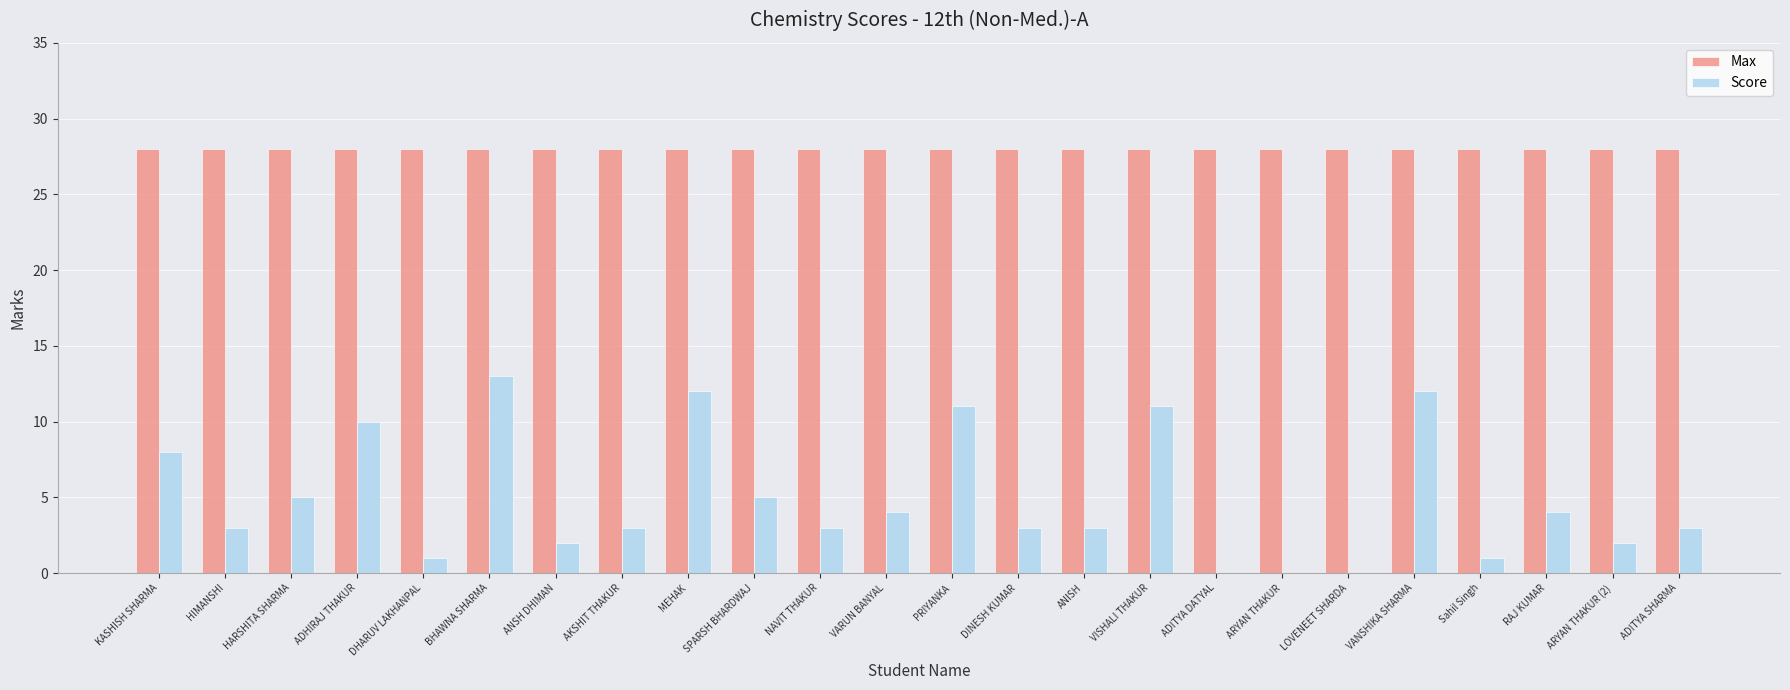

At which category is the sum across all series the highest?

BHAWNA SHARMA